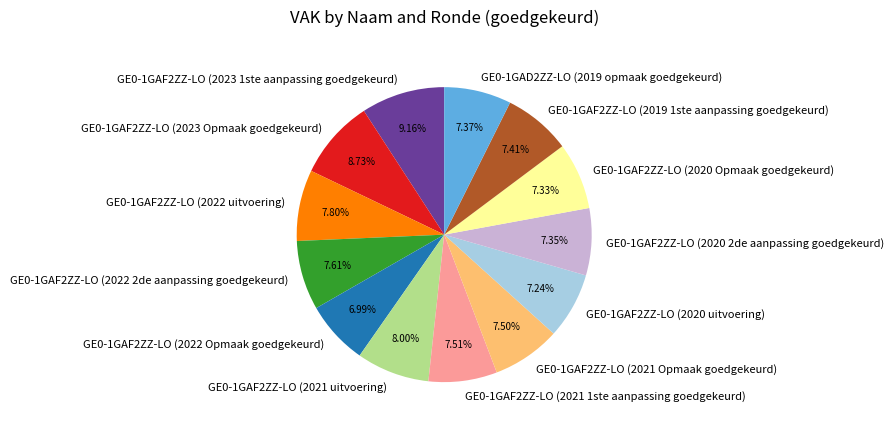

Which has a higher value, GE0-1GAF2ZZ-LO (2021 Opmaak goedgekeurd) or GE0-1GAF2ZZ-LO (2023 Opmaak goedgekeurd)?

GE0-1GAF2ZZ-LO (2023 Opmaak goedgekeurd)